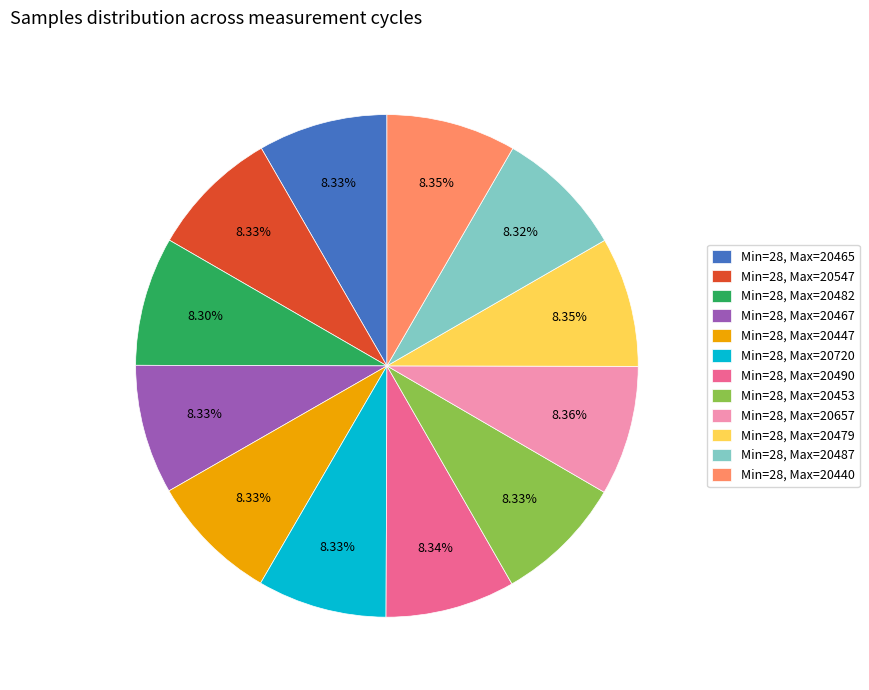

What is the ratio of the value at Min=28, Max=20657 to the value at Min=28, Max=20479?

1.0